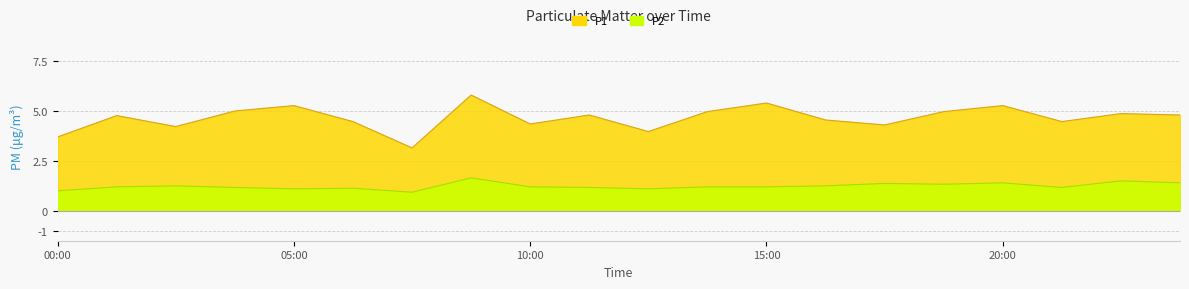

What are all the series names shown in the legend?

P1, P2